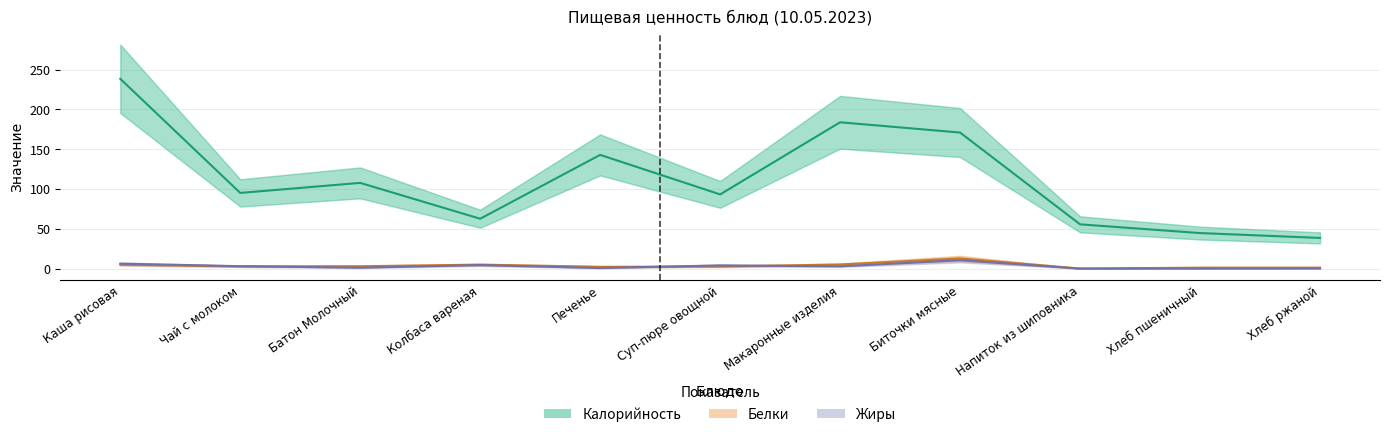

At which category does Белки reach its first local valley?

Чай с молоком